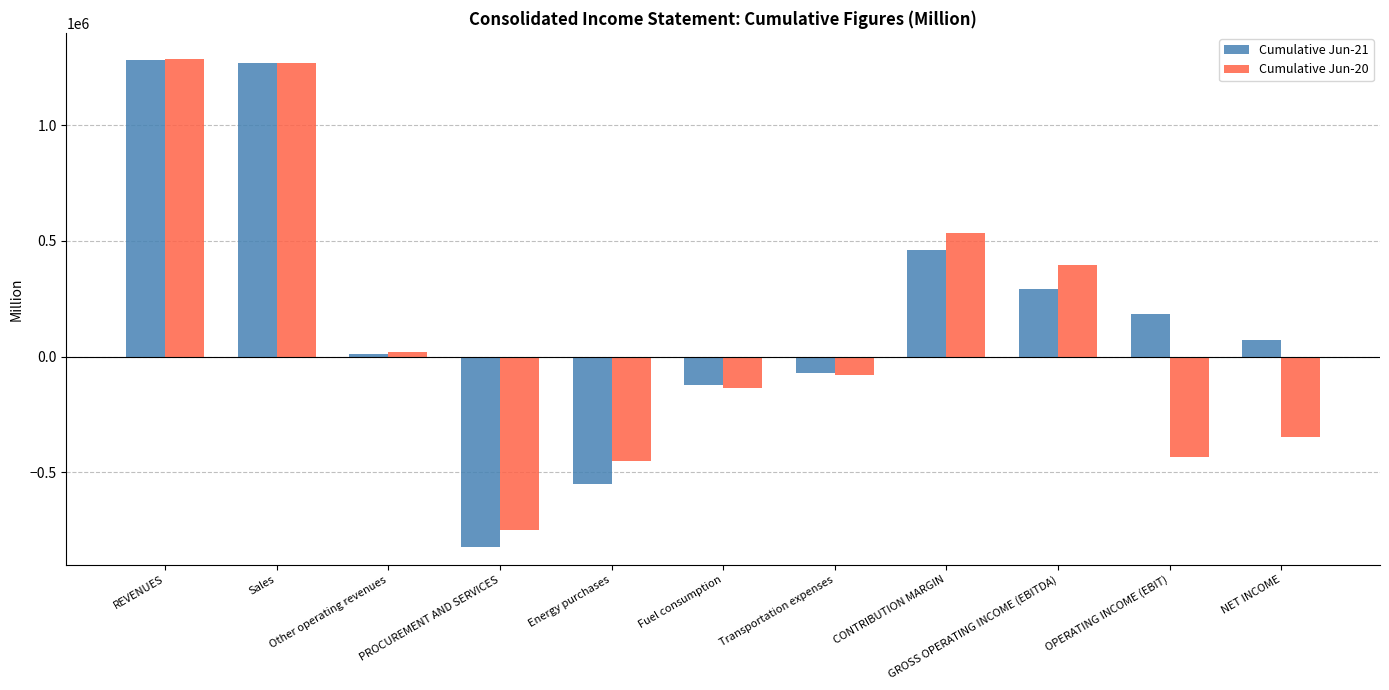

What is the difference between the highest and lowest values at NET INCOME?

421808.4